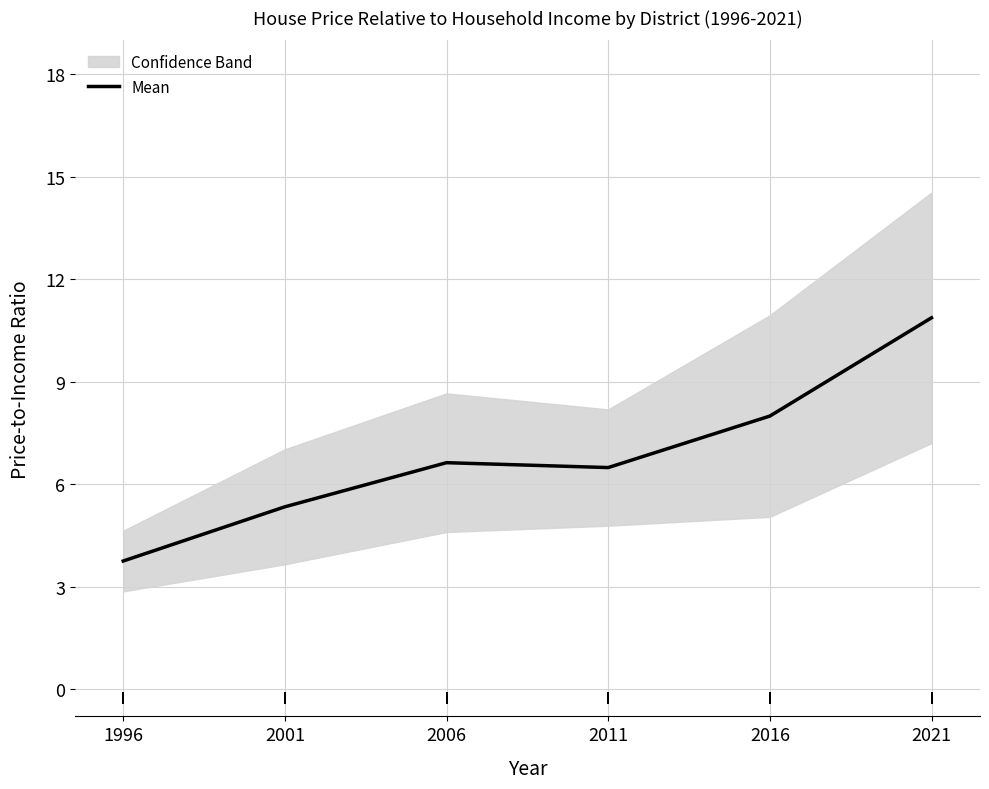

Reading right to left, transcribe all the data shown in this chart.

10.9	8.0	6.5	6.6	5.3	3.8